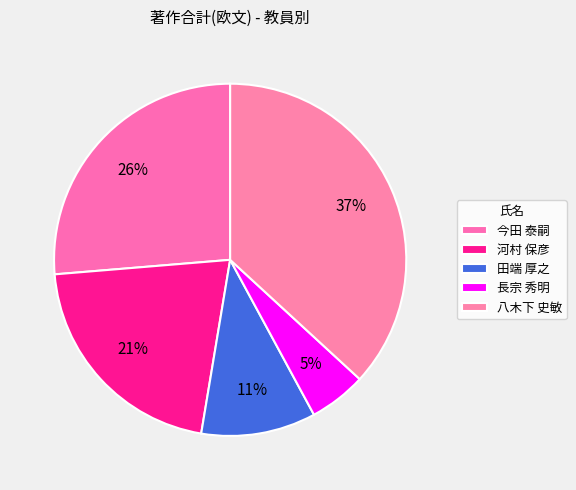

How many segments does this pie chart have?

5